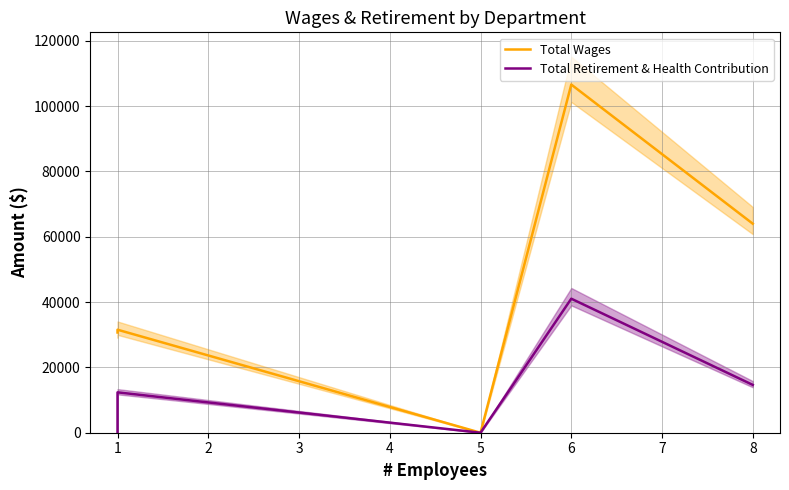

The value of Total Wages at 1 is 18551. True or false?

False